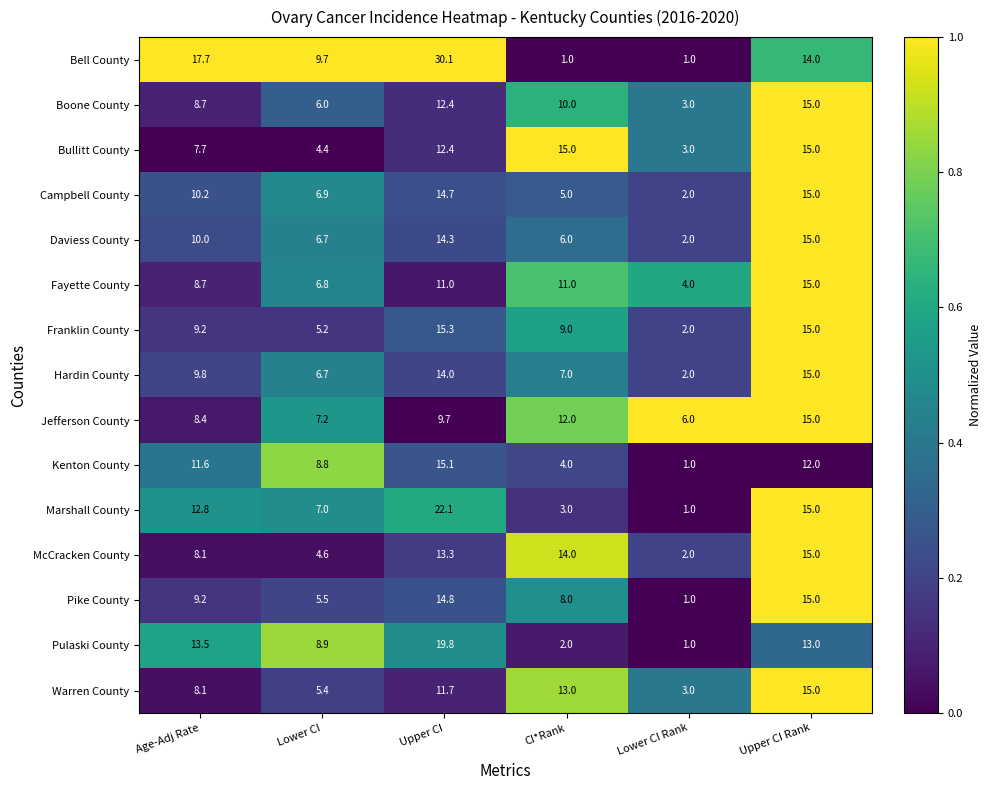

What is the approximate value of Daviess County at Lower CI?

6.7